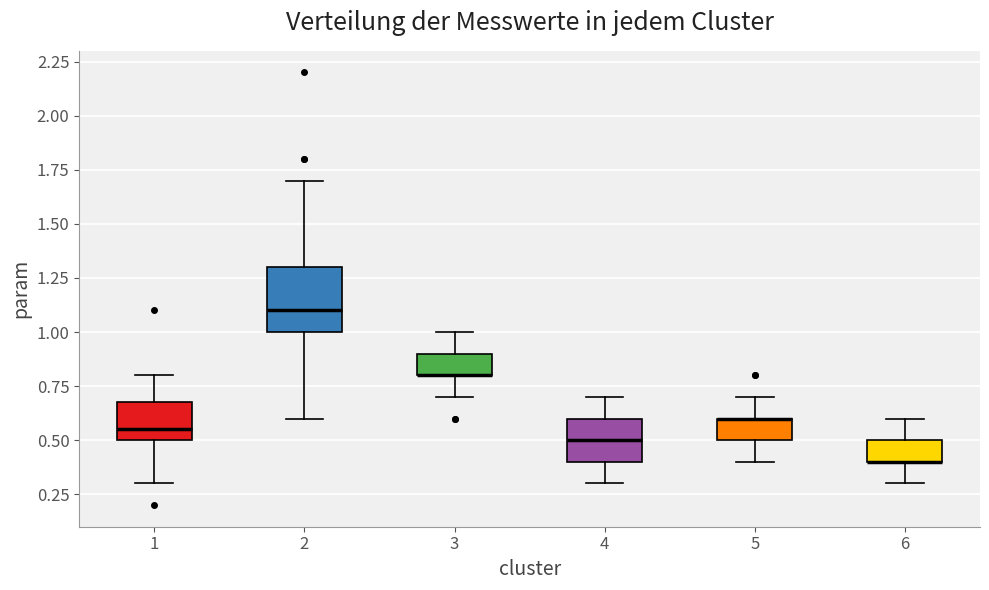

Which box is the tallest, from its lower edge to its upper edge?

2